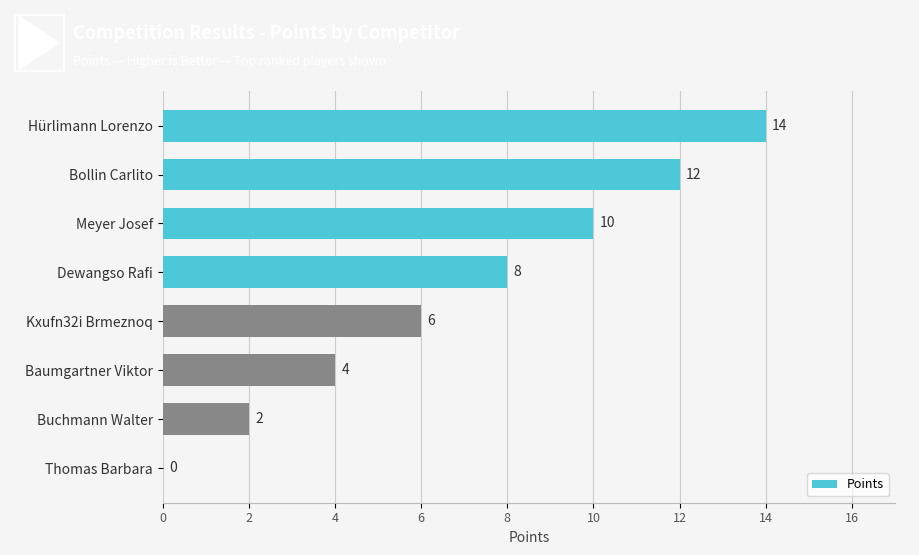

Reading bottom to top, extract all data points from this chart.

Thomas Barbara=0	Buchmann Walter=2	Baumgartner Viktor=4	Kxufn32i Brmeznoq=6	Dewangso Rafi=8	Meyer Josef=10	Bollin Carlito=12	Hürlimann Lorenzo=14